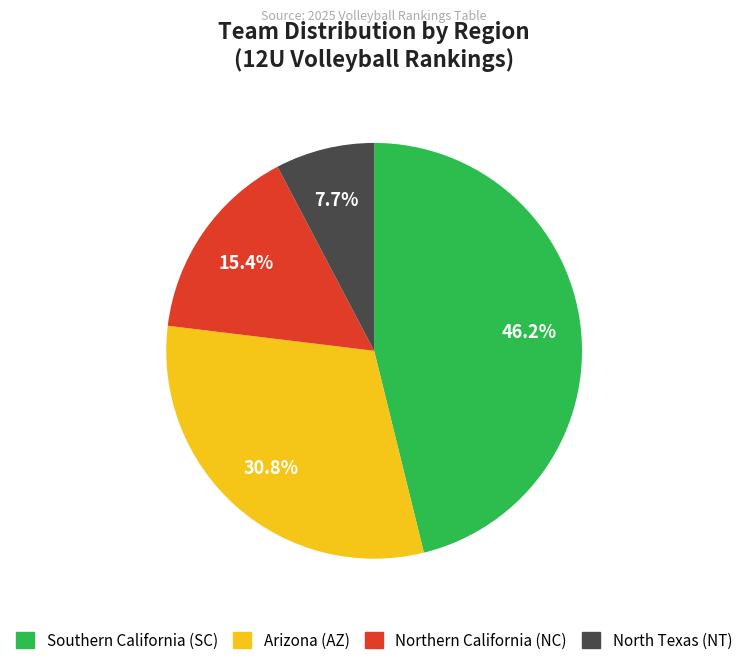

How many slices are in this pie chart?

4